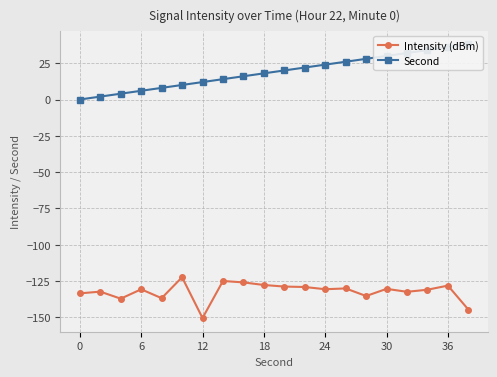

Reading left to right, list all the values displayed in this chart.

Intensity (dBm): -133.5	-132.3	-137.1	-130.7	-136.8	-122.4	-150.4	-124.9	-125.9	-127.7	-128.8	-129.1	-130.6	-130.1	-135.3	-130.4	-132.4	-130.9	-128.1	-144.6
Second: 0.0	2.0	4.0	6.0	8.0	10.0	12.0	14.0	16.0	18.0	20.0	22.0	24.0	26.0	28.0	30.0	32.0	34.0	36.0	38.0